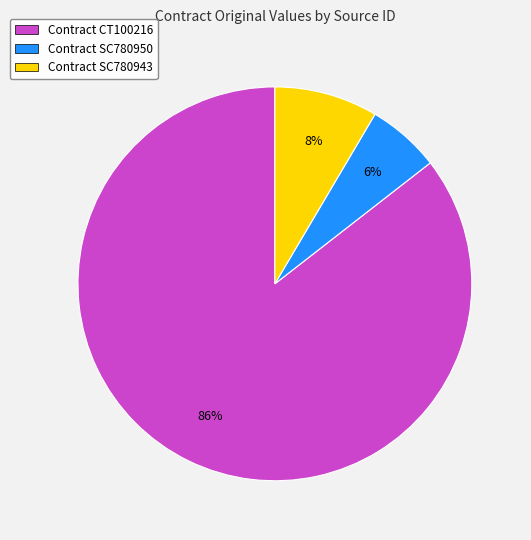

Is Contract CT100216 the majority of the pie?

Yes